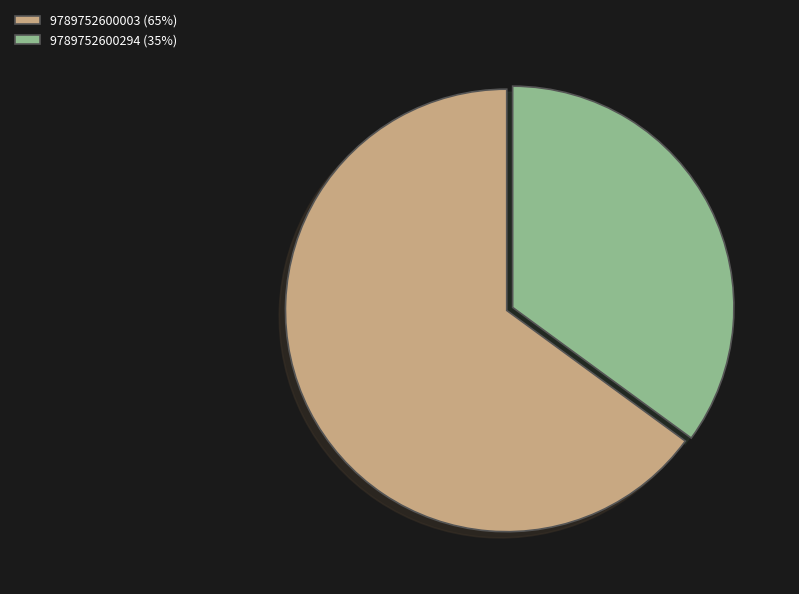

Count the number of slices in the pie.

2